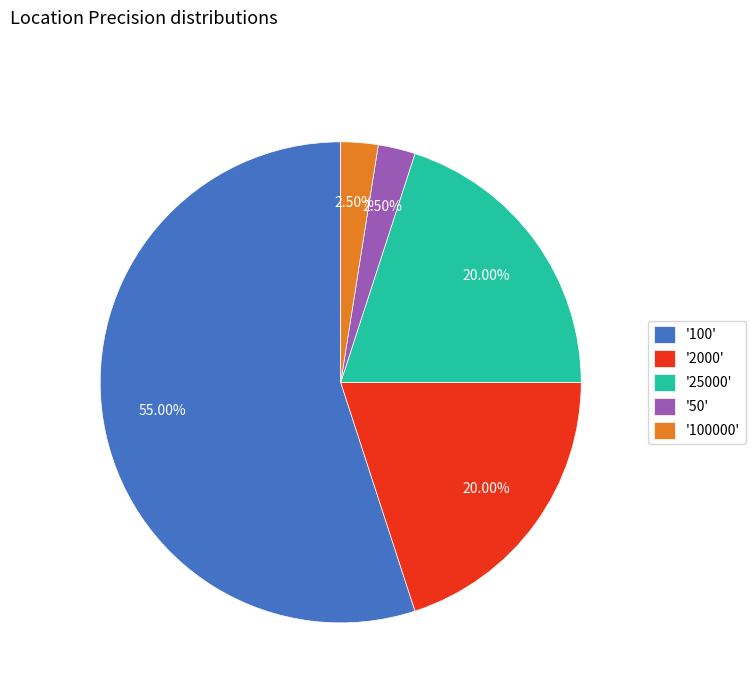

Count the number of slices in the pie.

5